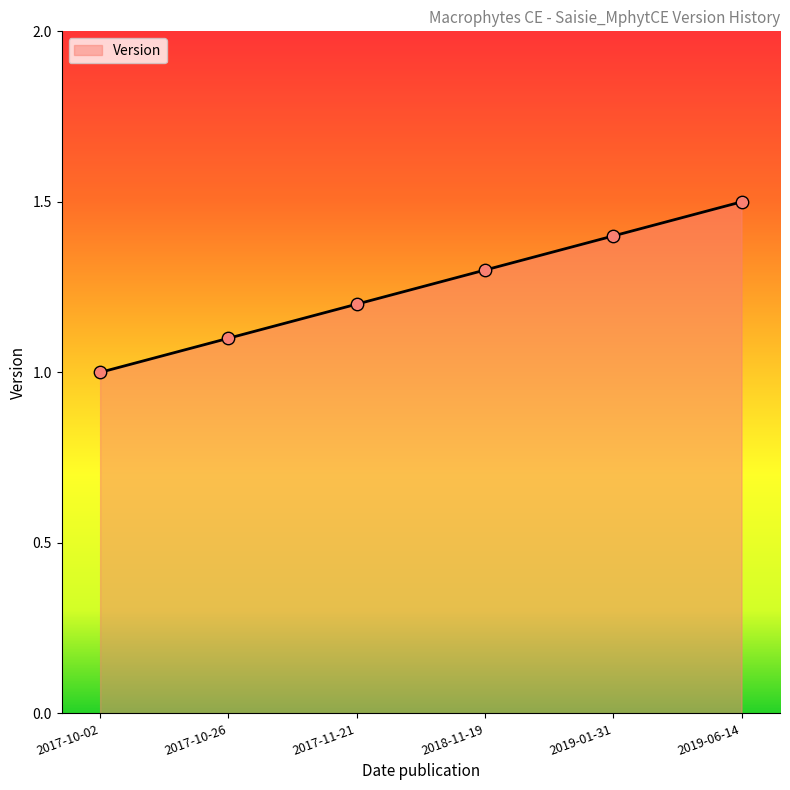

What is the ratio of the value at 2018-11-19 to the value at 2017-11-21?

1.1